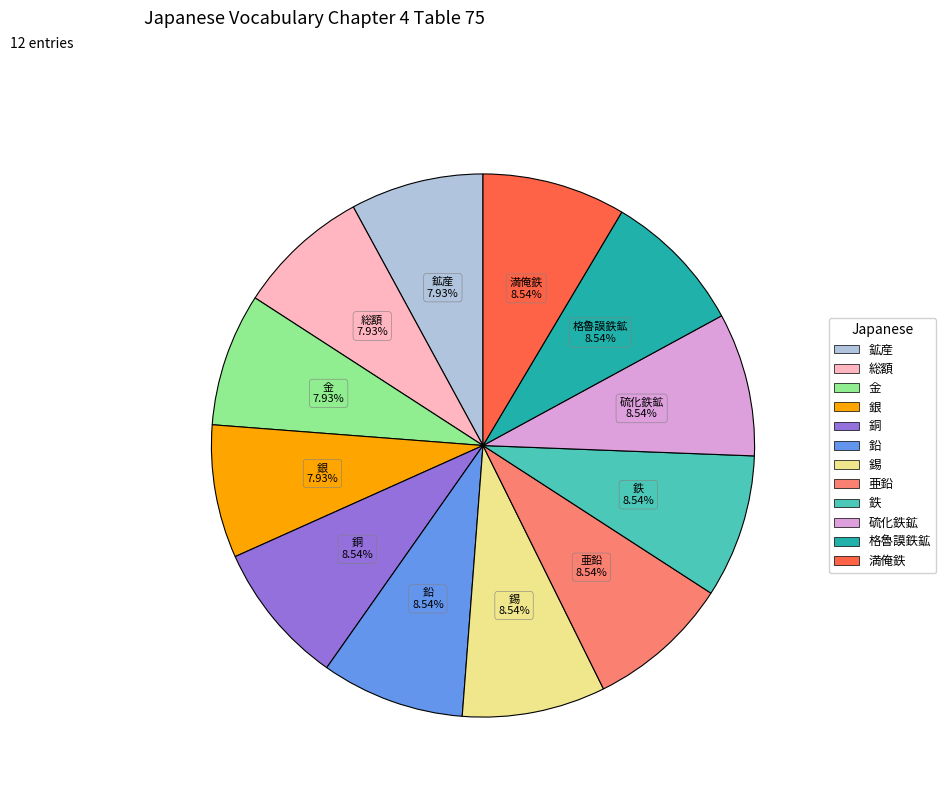

Is it true that 亜鉛 is 9% of the pie?

True